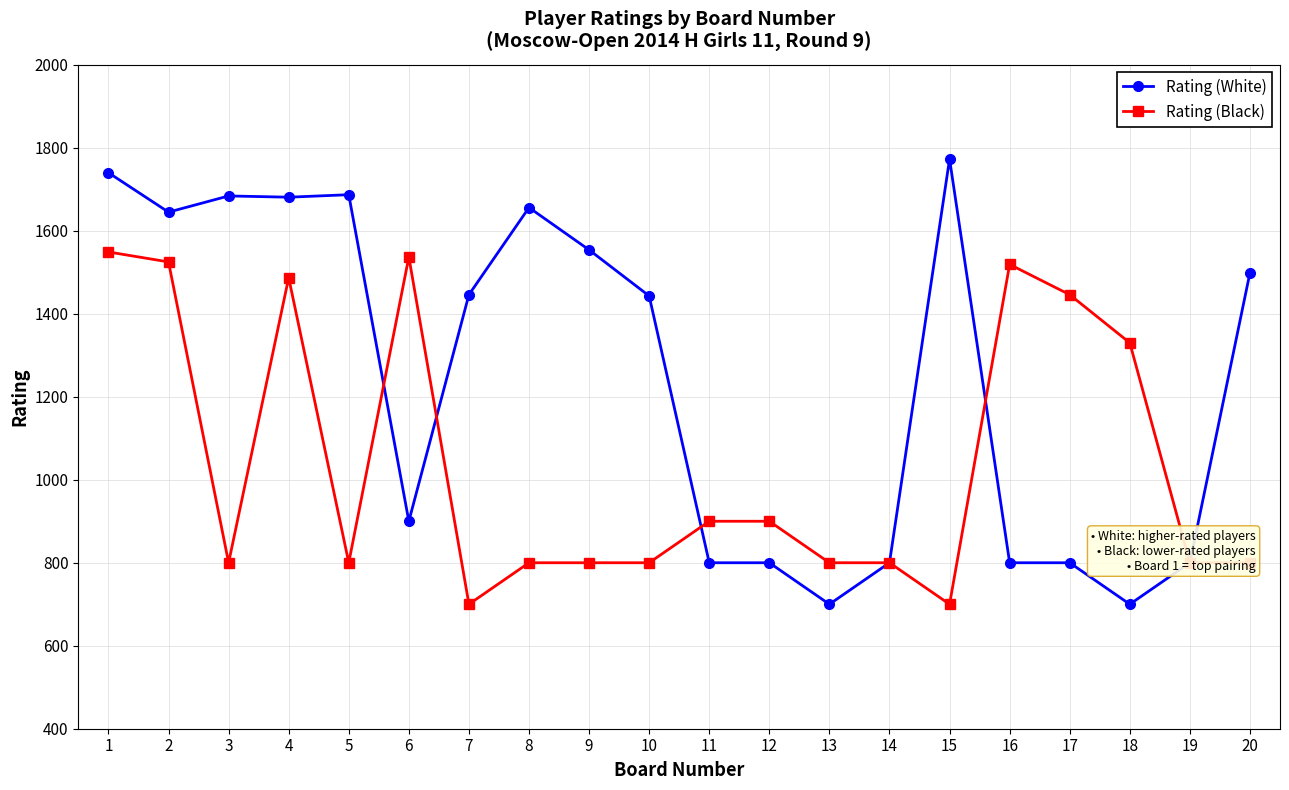

Rank the series at 6 from highest to lowest value.

Rating (Black), Rating (White)